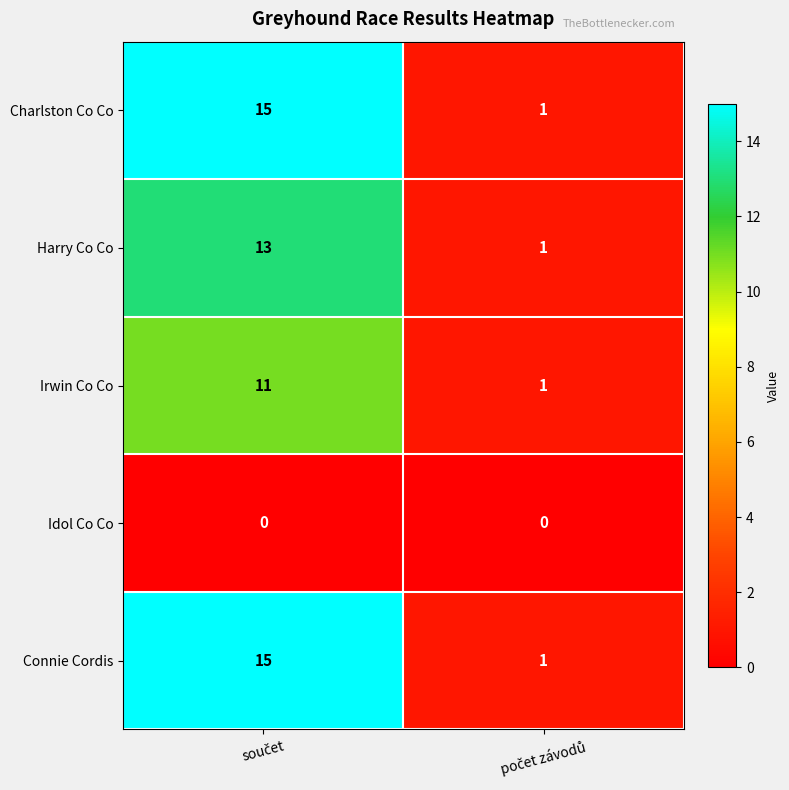

What is the maximum value shown in the chart?

15